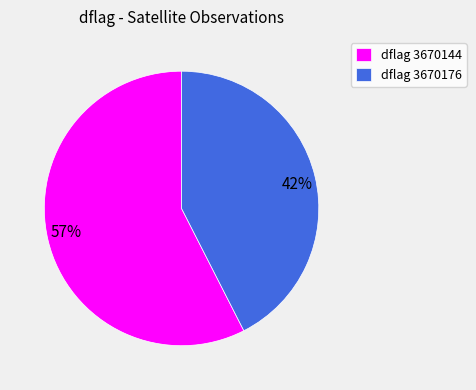

Between 42% and 57%, which is larger?

57%